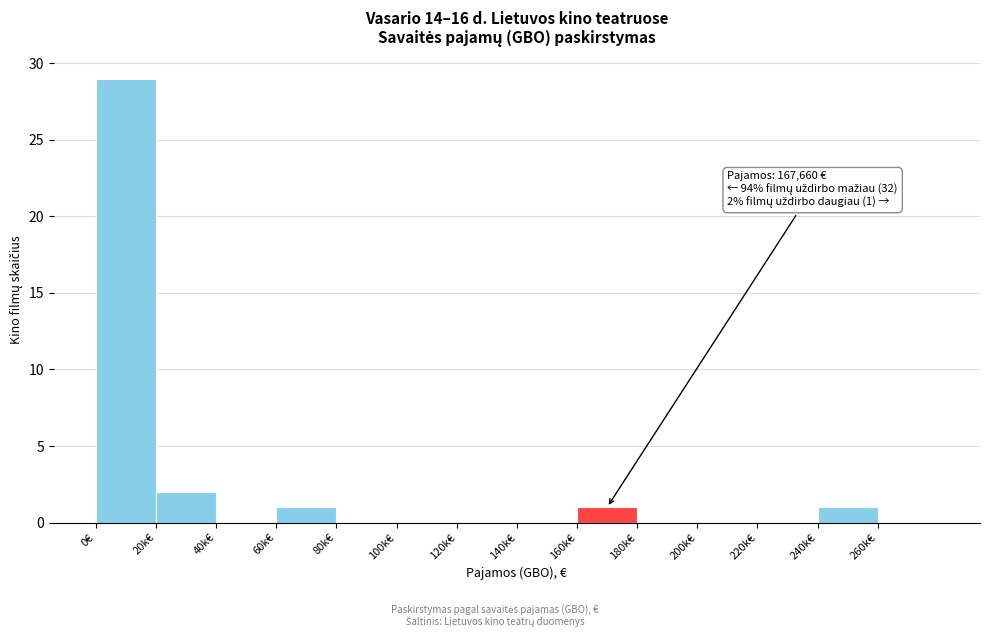

Reading left to right, what are all the values shown in this chart?

0€=29	20k€=2	40k€=0	60k€=1	80k€=0	100k€=0	120k€=0	140k€=0	160k€=1	180k€=0	200k€=0	220k€=0	240k€=1	260k€=0